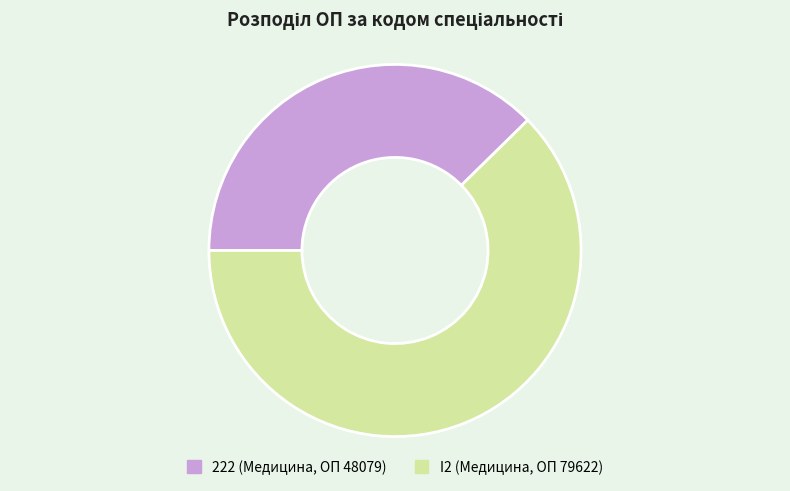

Combined, do I2 (Медицина, ОП 79622) and 222 (Медицина, ОП 48079) account for over 50%?

Yes